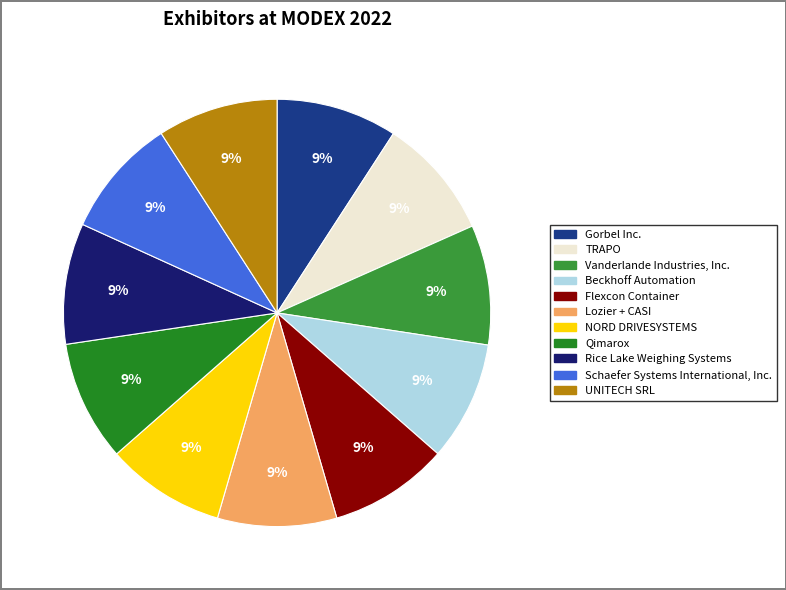

The TRAPO slice represents 1% of the pie. True or false?

False